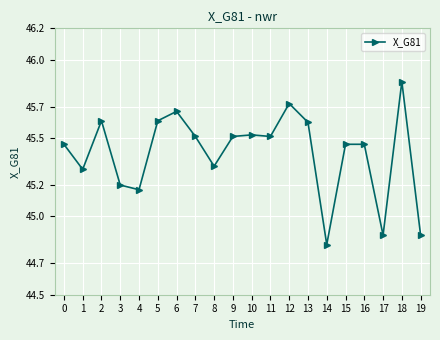

The chart shows a value of 45.6 at 13. True or false?

True